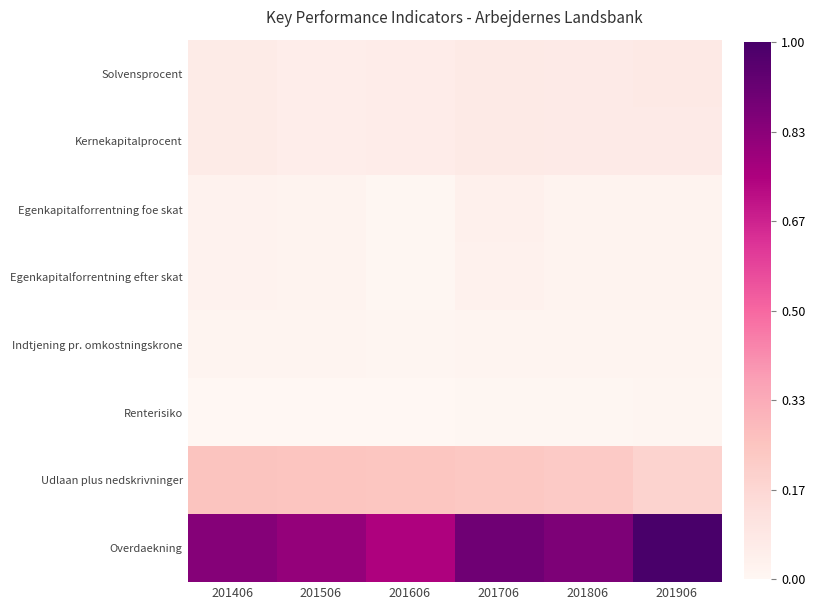

Between 201806 and 201406, which is larger?

201806